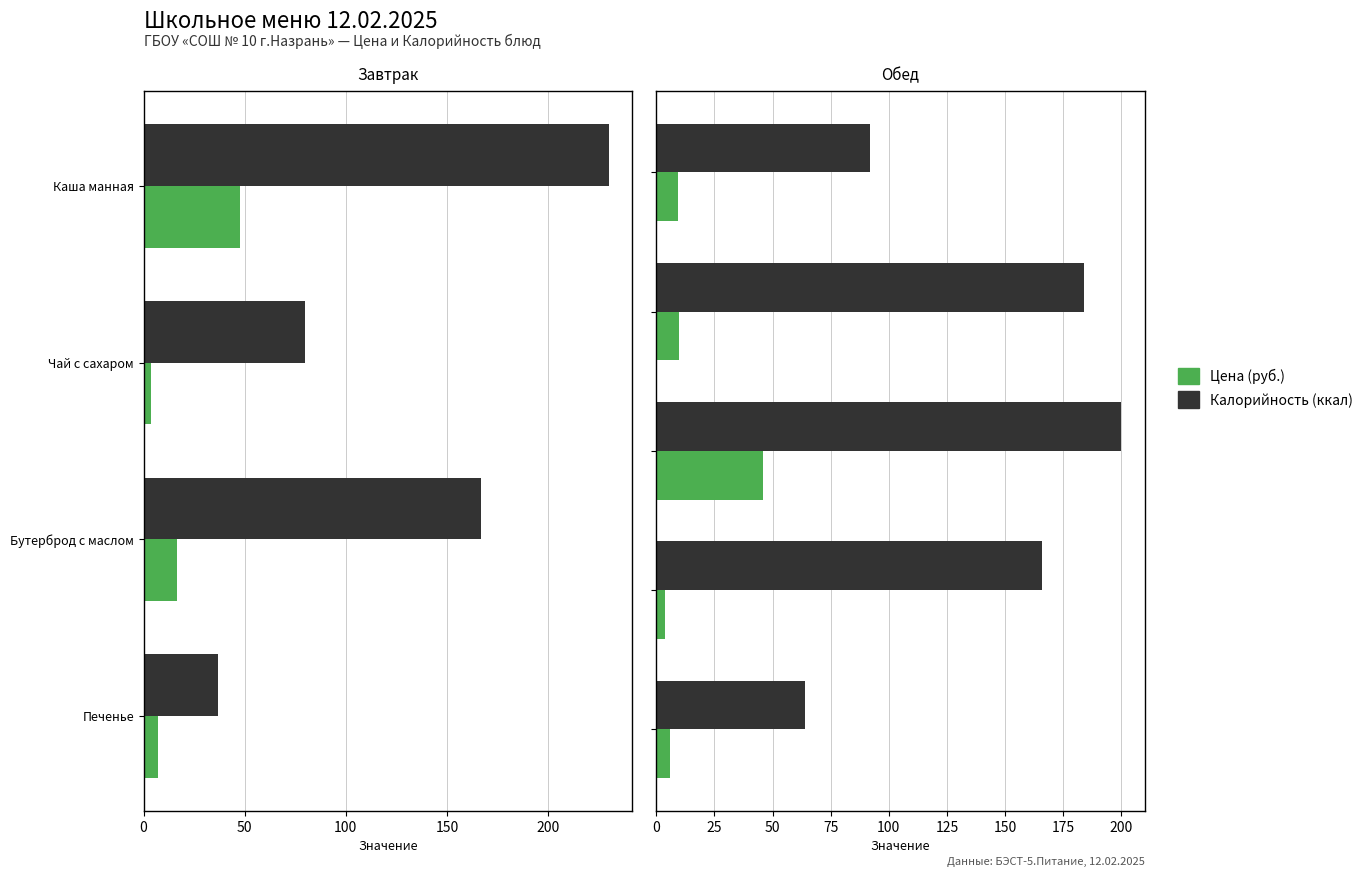

Rank the series by their maximum value, from lowest to highest.

Цена (руб.), Калорийность (ккал)